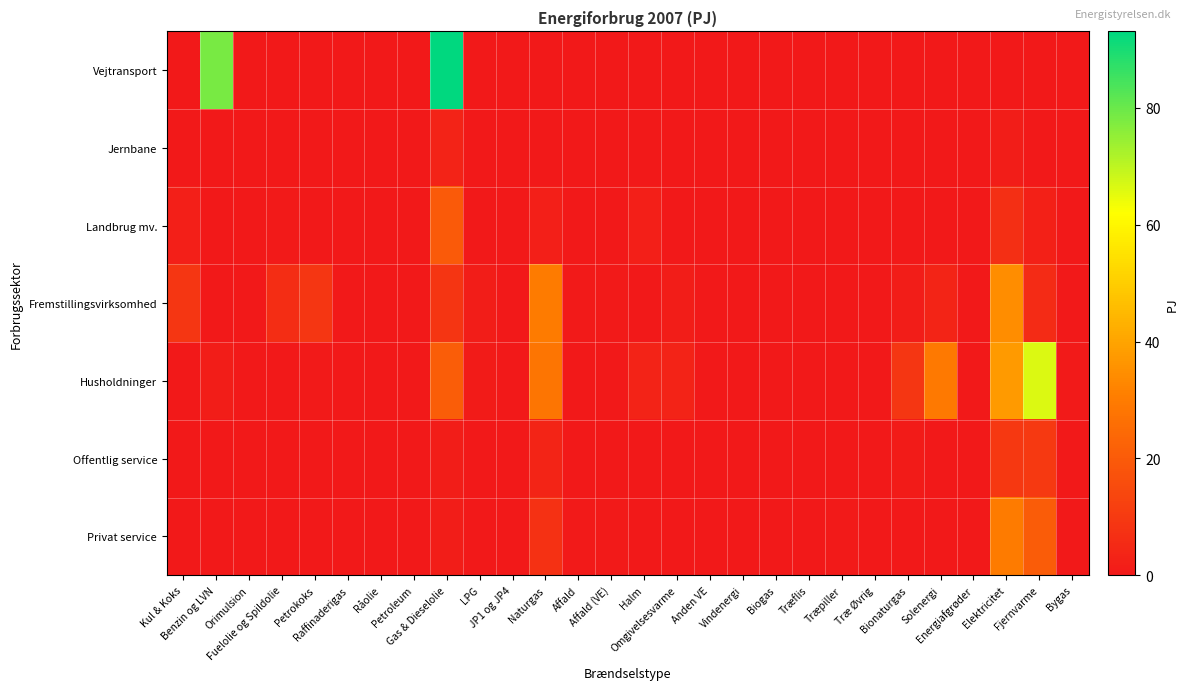

Which has a higher value, Træpiller or Bygas?

Træpiller